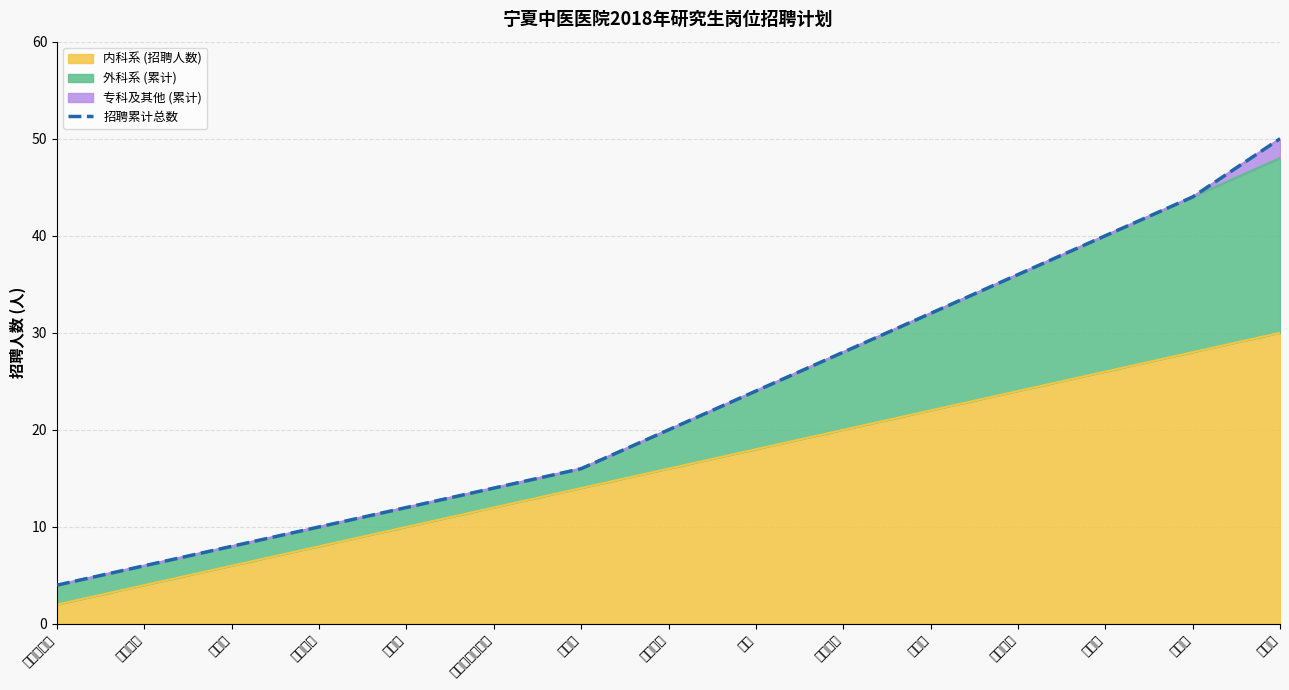

What is the difference between the second highest and second lowest values?

38